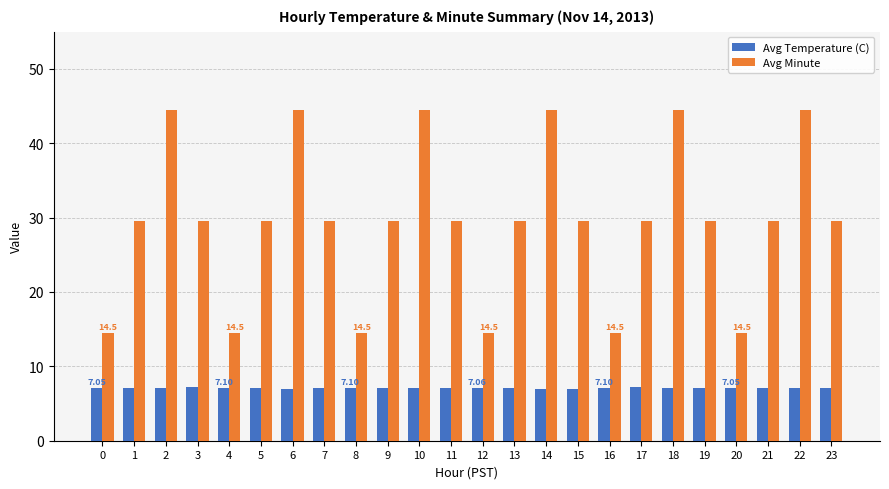

Between 3 and 8, which series saw the biggest shift?

Avg Minute